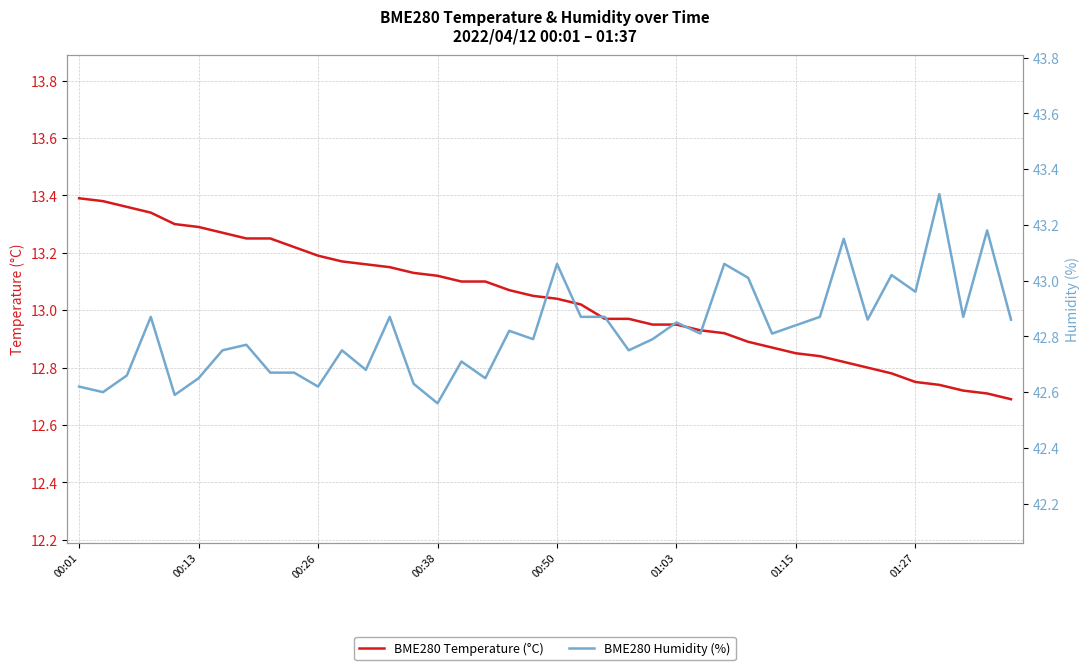

True or false: BME280 Humidity (%) has a value of 21.2 at 21.

False